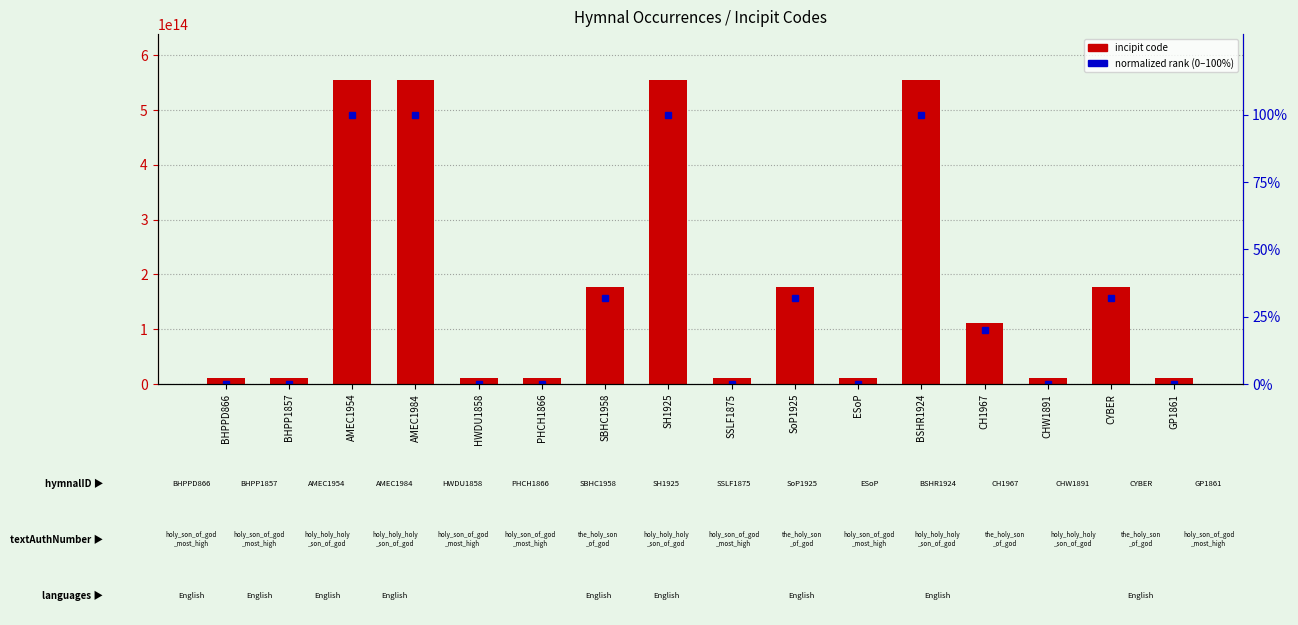

Which series has the largest range (max minus min)?

incipit code